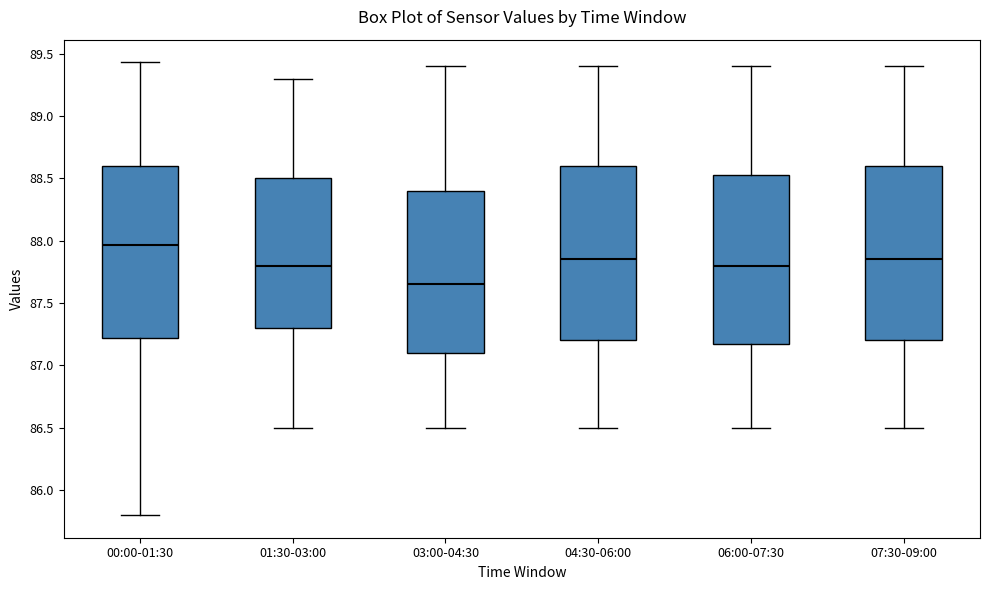

Reading left to right, read every box against the y-axis: the position of its median line, the range the box covers, and the ends of its whiskers. The values are not printed on the chart, so give them approximately, as read against the axis.

00:00-01:30: median 87.95, box 87.20 to 88.60, whiskers 85.80 to 89.45
01:30-03:00: median 87.80, box 87.30 to 88.50, whiskers 86.50 to 89.30
03:00-04:30: median 87.65, box 87.10 to 88.40, whiskers 86.50 to 89.40
04:30-06:00: median 87.85, box 87.20 to 88.60, whiskers 86.50 to 89.40
06:00-07:30: median 87.80, box 87.20 to 88.55, whiskers 86.50 to 89.40
07:30-09:00: median 87.85, box 87.20 to 88.60, whiskers 86.50 to 89.40